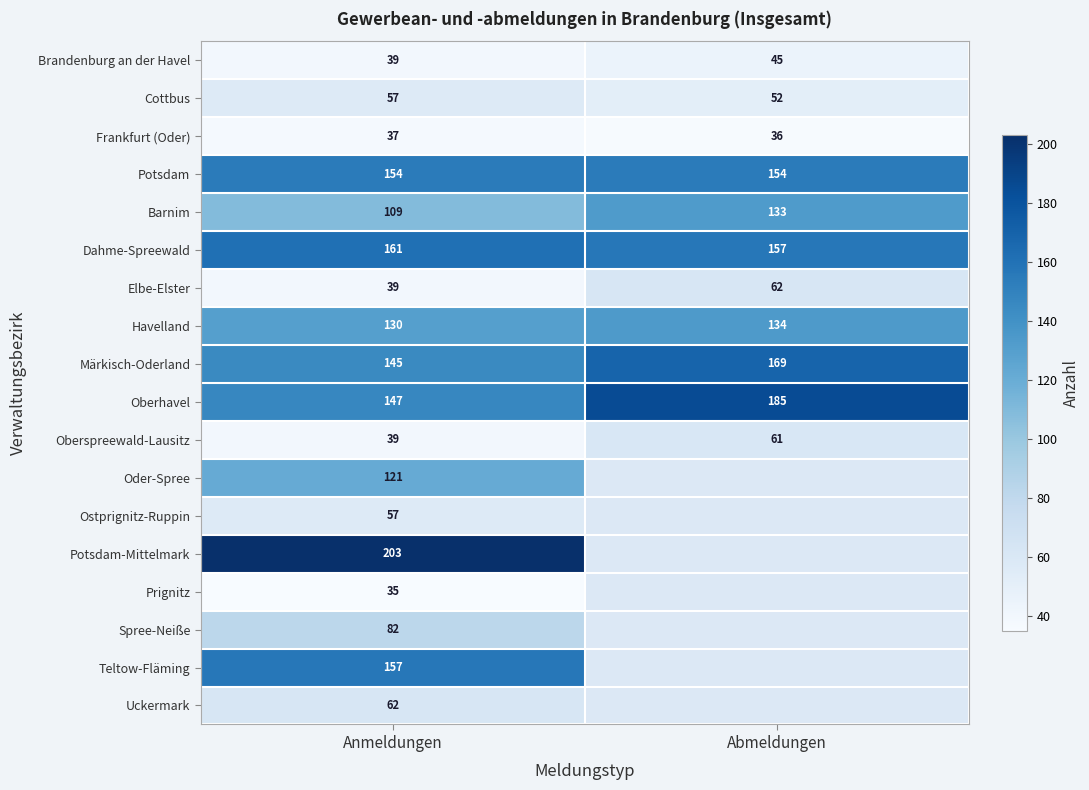

Is the value of Märkisch-Oderland at Anmeldungen greater than the value of Cottbus at Anmeldungen?

Yes